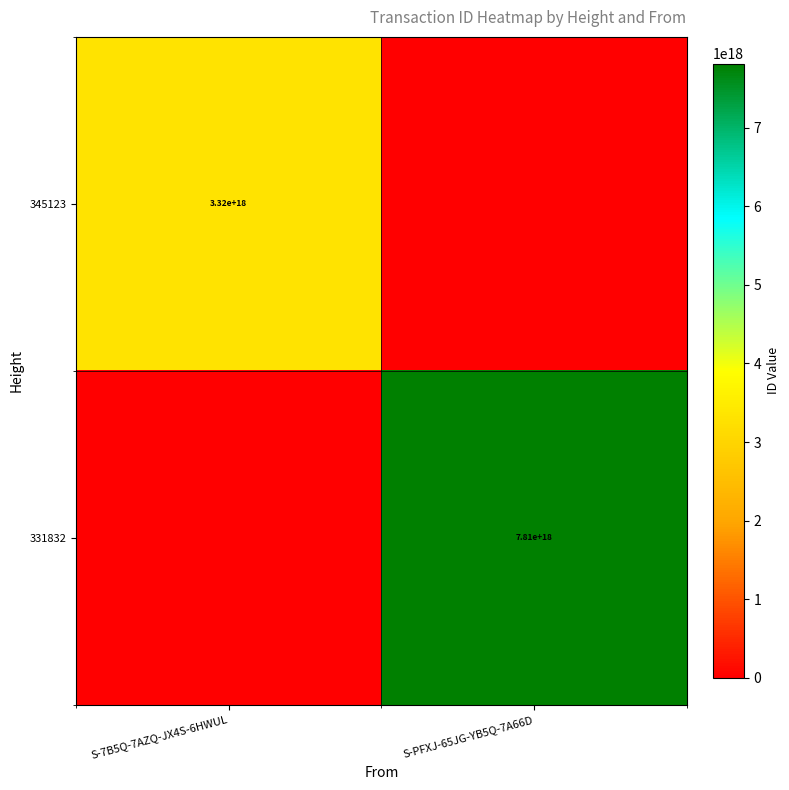

At which label is 345123 closest to 1658496117891487232?

S-7B5Q-7AZQ-JX4S-6HWUL